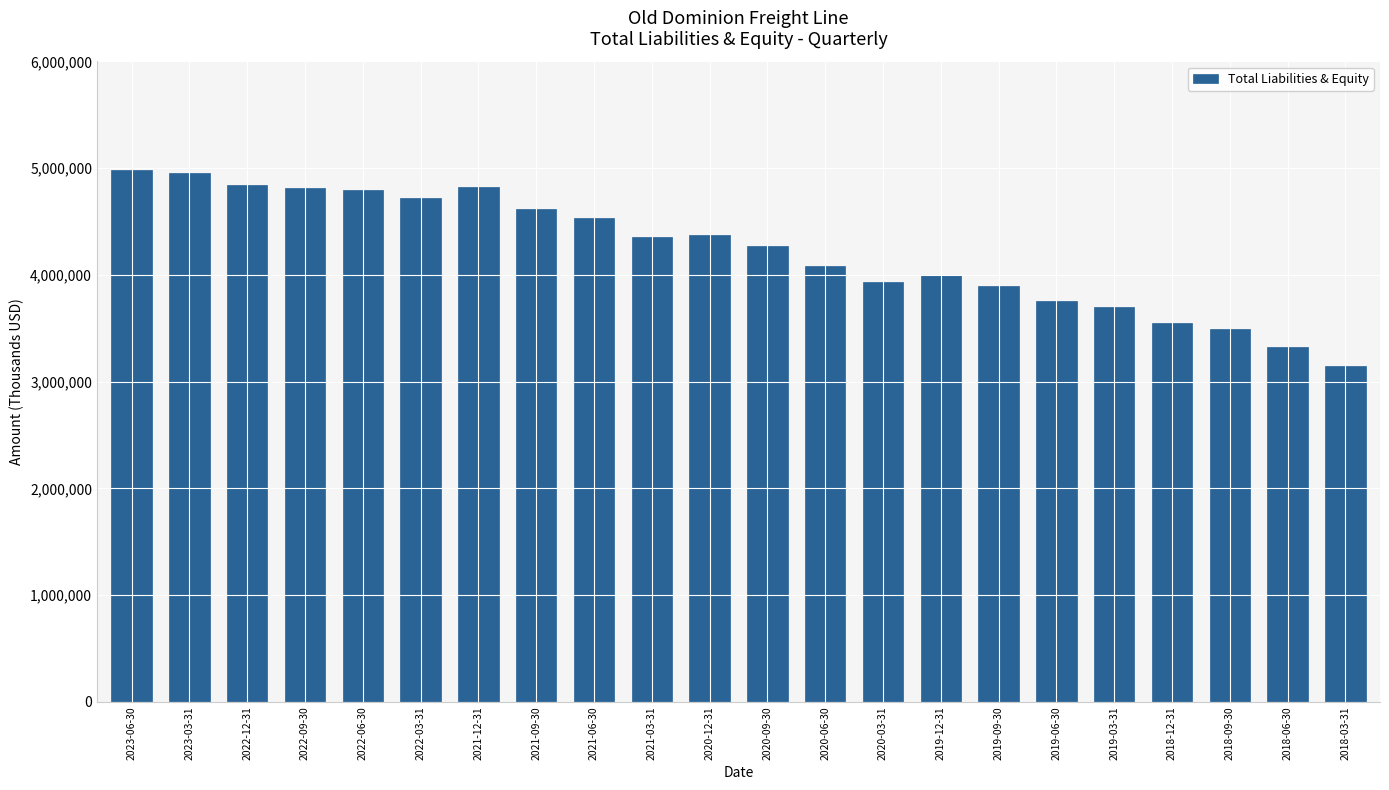

What is the label of the 15th bar from the left?

2019-12-31